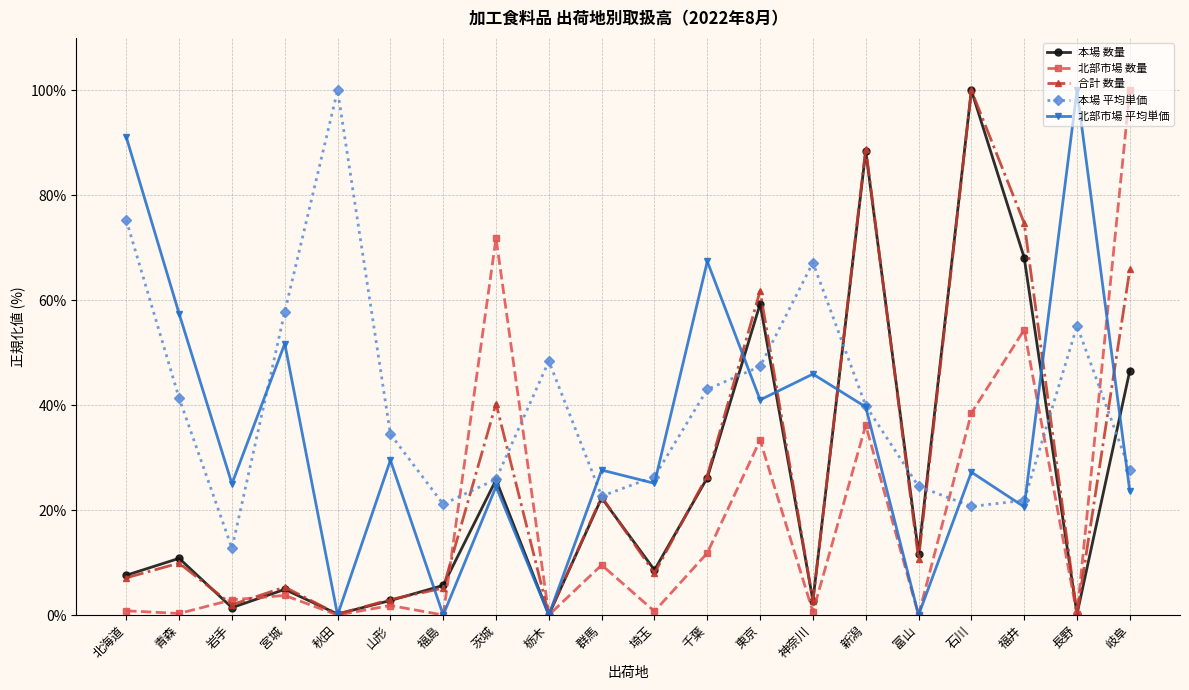

What is the label of the 16th point from the left?

富山